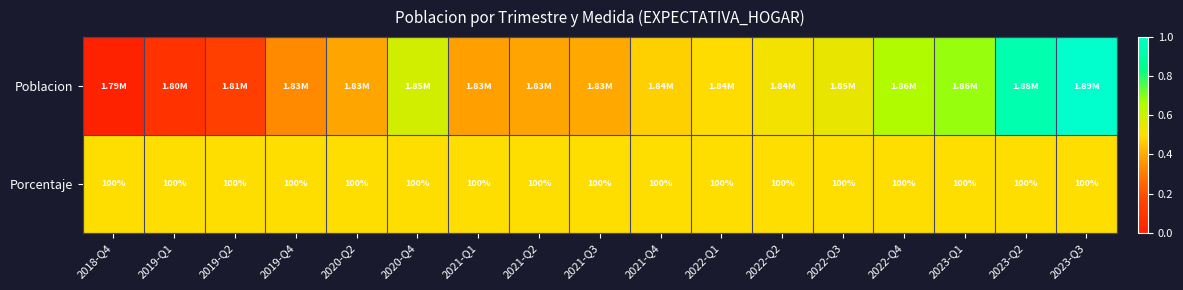

Which series has the largest range (max minus min)?

Poblacion